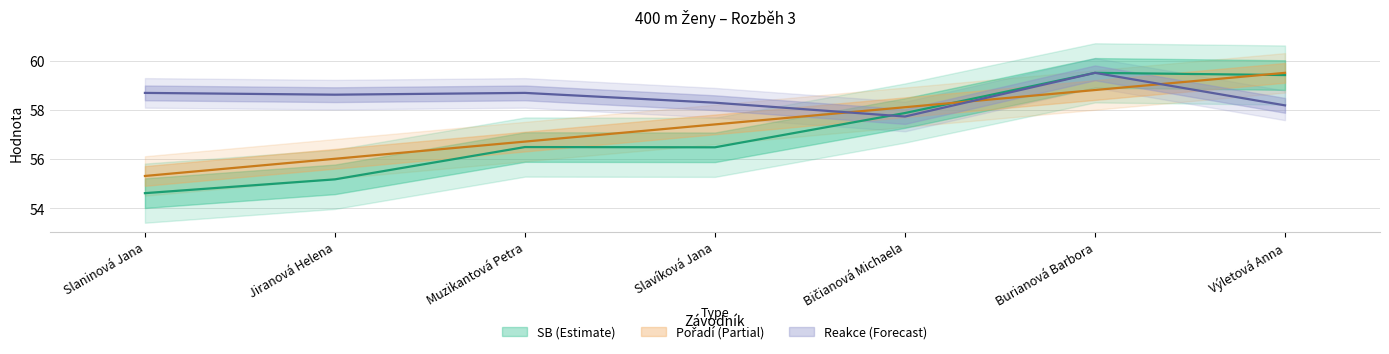

At which category does the chart reach its peak across all series?

Burianová Barbora